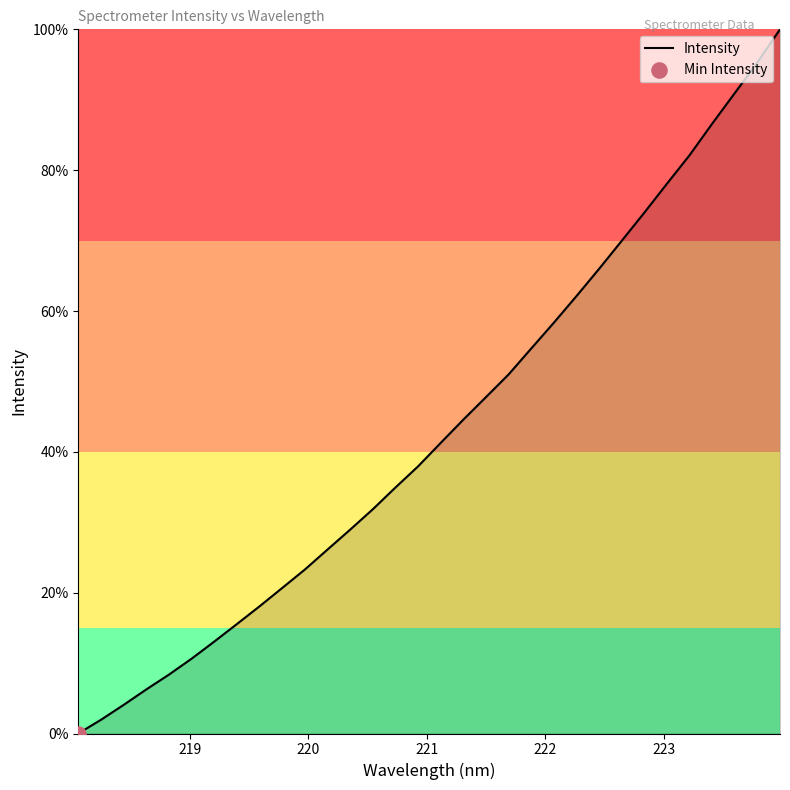

What is the maximum value shown in the chart?

100.0